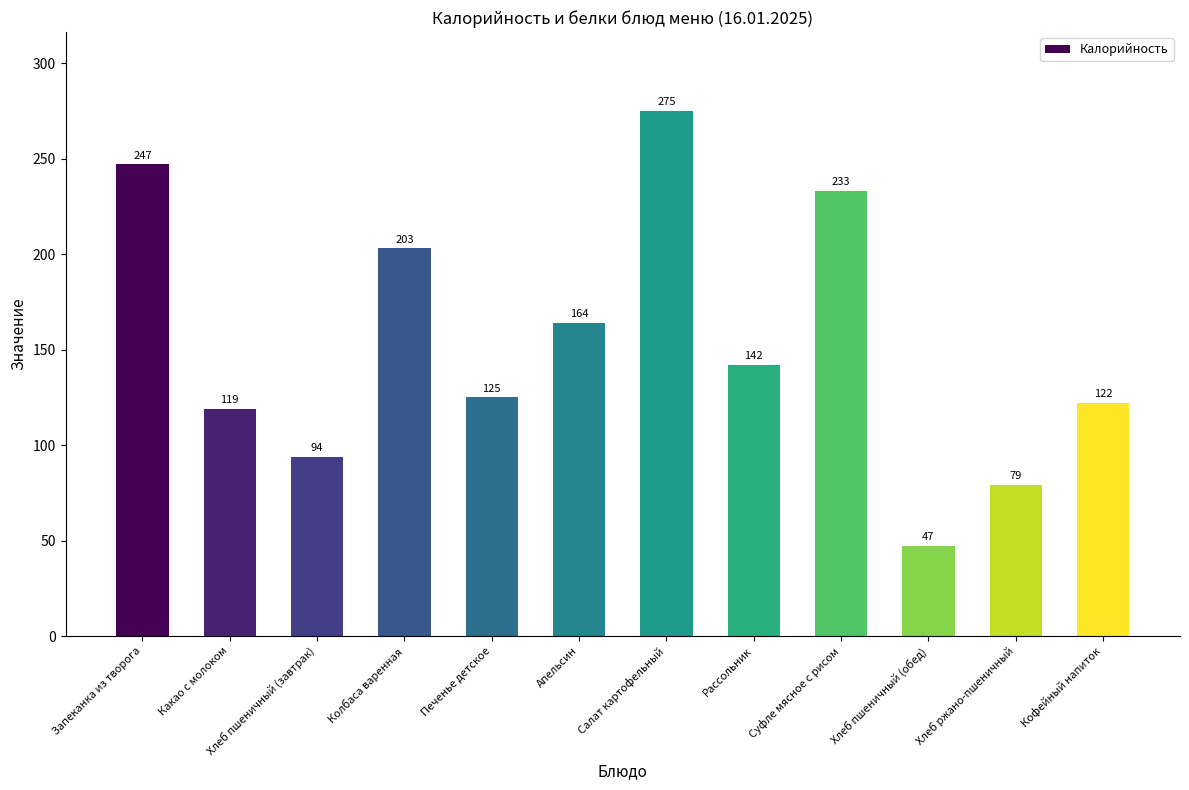

Is it true that the value at Какао с молоком is 186?

False